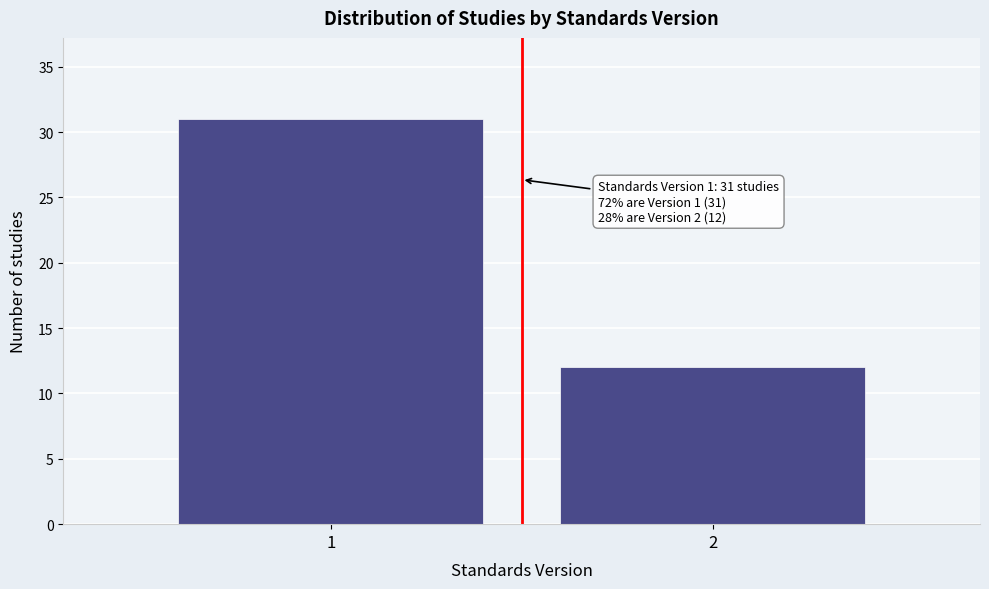

Reading left to right, transcribe all the data shown in this chart.

1=31	2=12